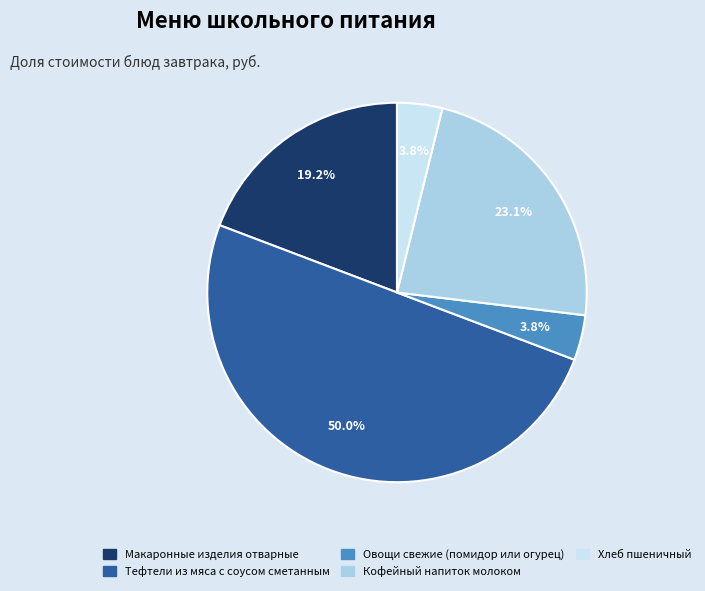

The Овощи свежие (помидор или огурец) slice represents 4% of the pie. True or false?

True